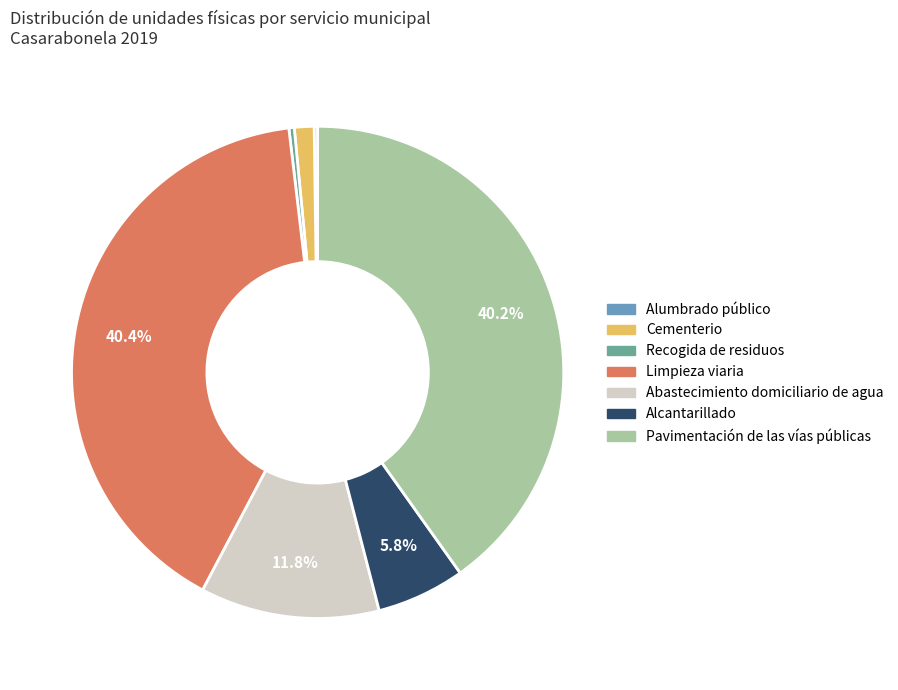

Do Abastecimiento domiciliario de agua and Limpieza viaria together represent more than half of the pie?

Yes